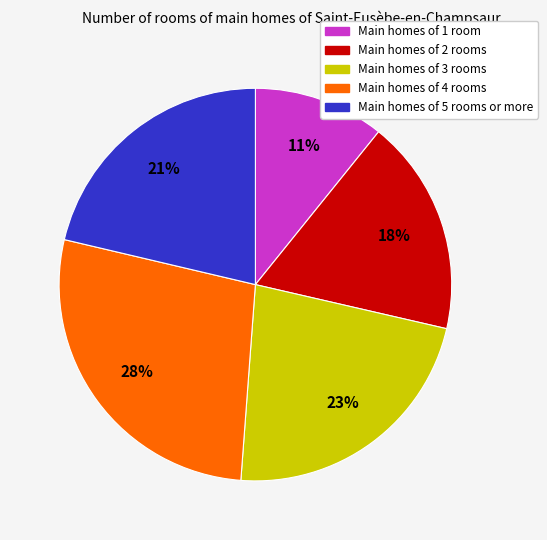

Count the number of slices in the pie.

5